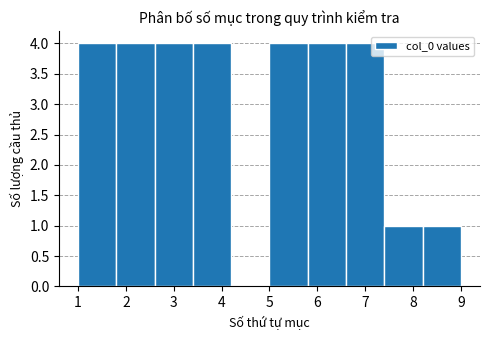

Reading left to right, transcribe this chart: for each bar, give the range it covers on the x-axis and its height. The values are not printed on the chart, so give them approximately, as read against the axis.

1.0 to 1.8: 4
1.8 to 2.6: 4
2.6 to 3.4: 4
3.4 to 4.2: 4
4.2 to 5.0: 0
5.0 to 5.8: 4
5.8 to 6.6: 4
6.6 to 7.4: 4
7.4 to 8.2: 1
8.2 to 9.0: 1